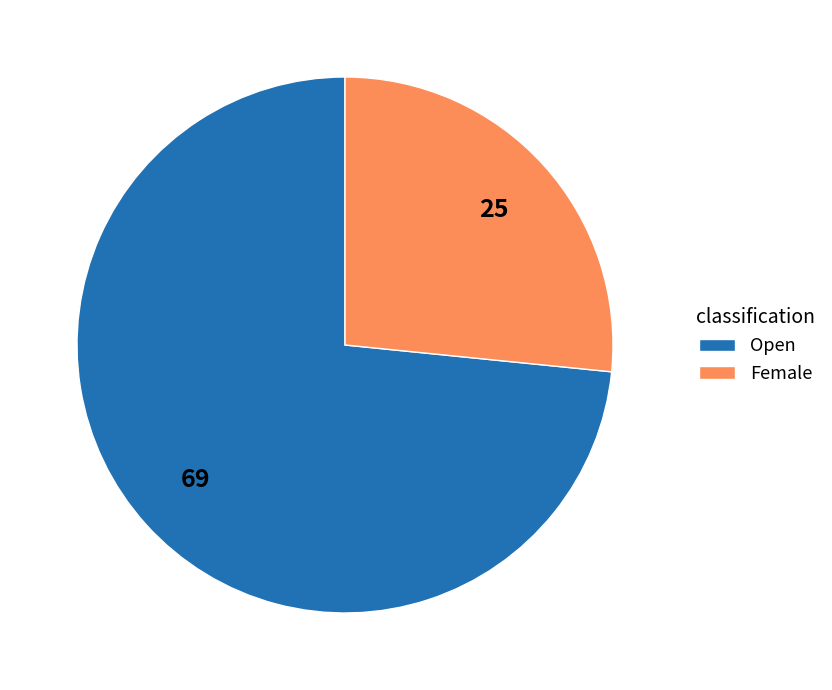

How many slices are in this pie chart?

2